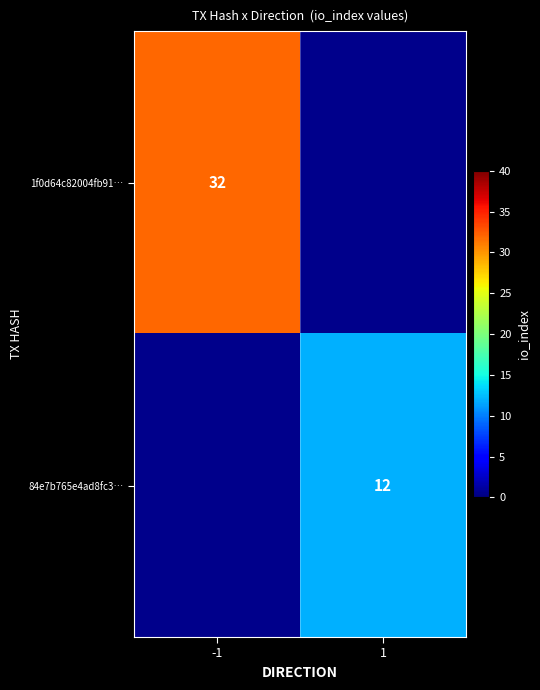

The 1f0d64c82004fb91… series shows 32 at -1. True or false?

True